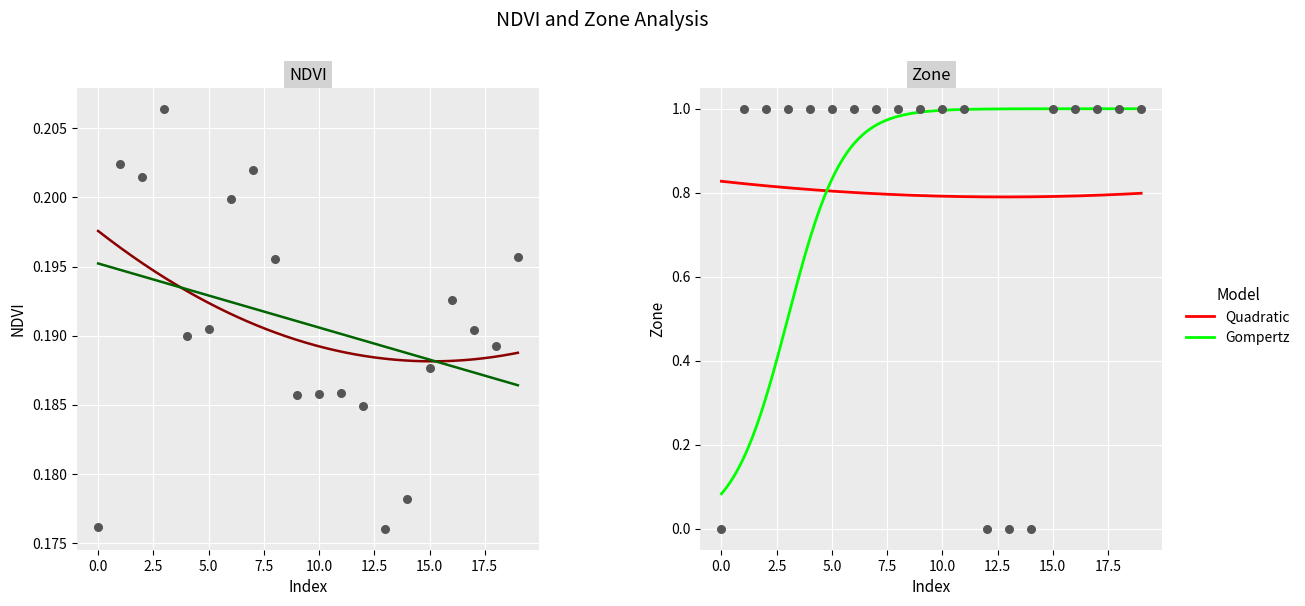

Which series reaches the maximum Y coordinate?

Zone